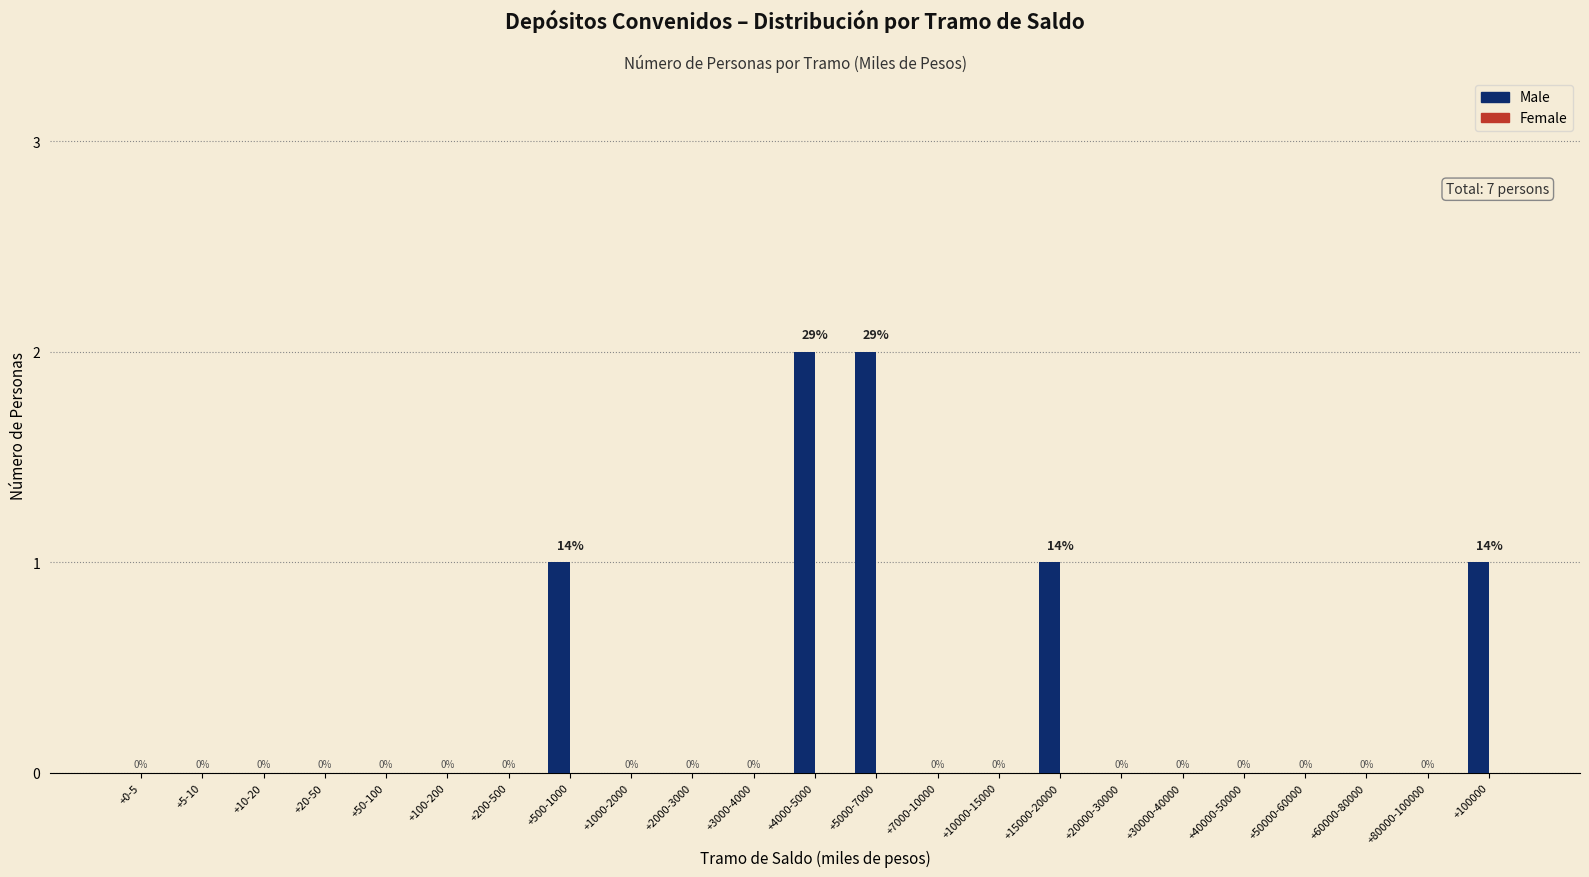

Reading left to right, transcribe all the data shown in this chart.

+0-5=0	+5-10=0	+10-20=0	+20-50=0	+50-100=0	+100-200=0	+200-500=0	+500-1000=1	+1000-2000=0	+2000-3000=0	+3000-4000=0	+4000-5000=2	+5000-7000=2	+7000-10000=0	+10000-15000=0	+15000-20000=1	+20000-30000=0	+30000-40000=0	+40000-50000=0	+50000-60000=0	+60000-80000=0	+80000-100000=0	+100000=1